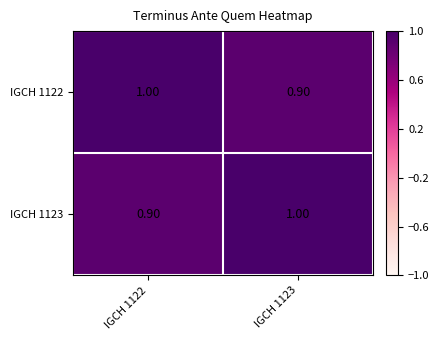

List the labels in order of IGCH 1123 value, smallest first.

IGCH 1122, IGCH 1123